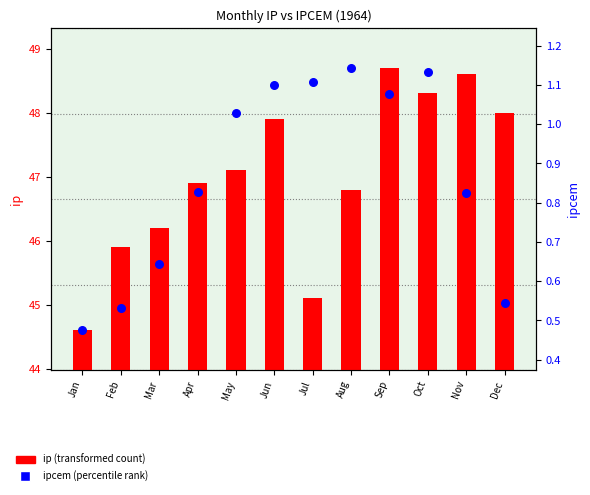

What are all the series names shown in the legend?

ip (transformed count), ipcem (percentile rank)